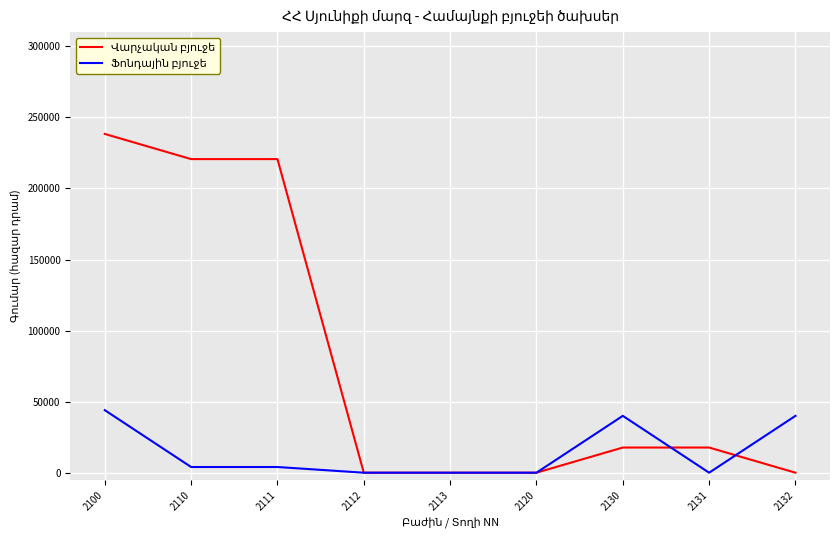

What is the maximum value shown in the chart?

238352